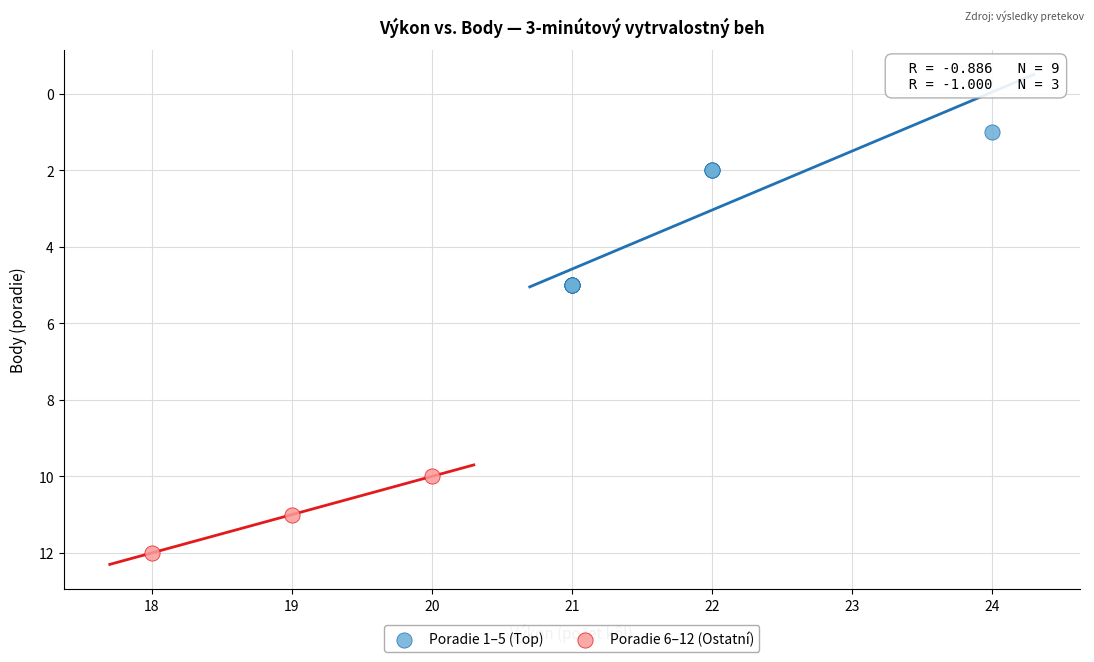

Which series contains the lowest Y value?

Poradie 1–5 (Top)